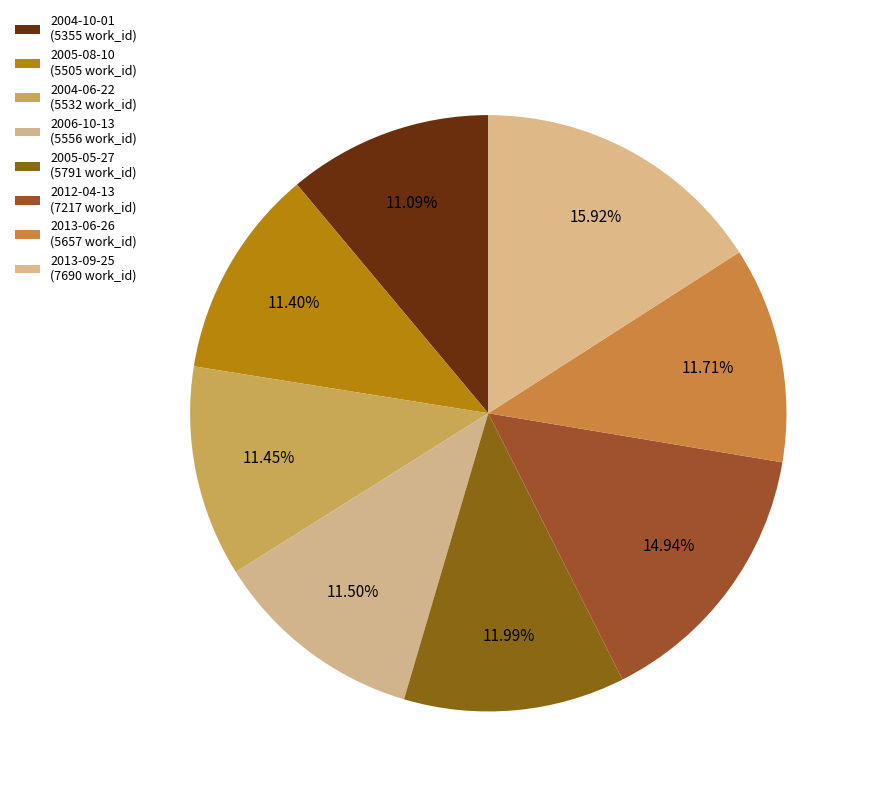

Is the sum of 2005-08-10 and 2012-04-13 greater than half?

No